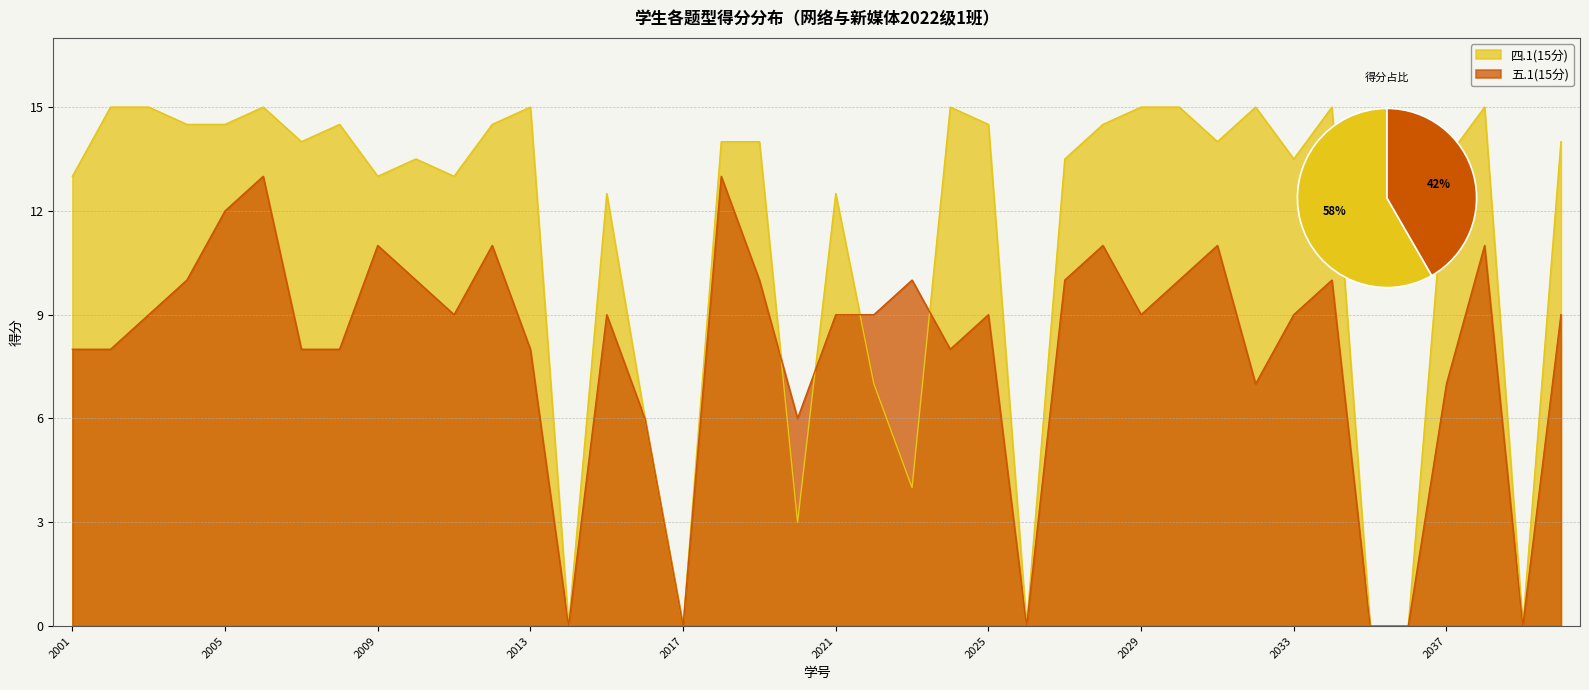

Reading left to right, transcribe all the data shown in this chart.

四.1(15分): 13.0	15.0	15.0	14.5	14.5	15.0	14.0	14.5	13.0	13.5	13.0	14.5	15.0	0.0	12.5	6.0	0.0	14.0	14.0	3.0	12.5	7.0	4.0	15.0	14.5	0.0	13.5	14.5	15.0	15.0	14.0	15.0	13.5	15.0	0.0	0.0	13.5	15.0	0.0	14.0
五.1(15分): 8.0	8.0	9.0	10.0	12.0	13.0	8.0	8.0	11.0	10.0	9.0	11.0	8.0	0.0	9.0	6.0	0.0	13.0	10.0	6.0	9.0	9.0	10.0	8.0	9.0	0.0	10.0	11.0	9.0	10.0	11.0	7.0	9.0	10.0	0.0	0.0	7.0	11.0	0.0	9.0